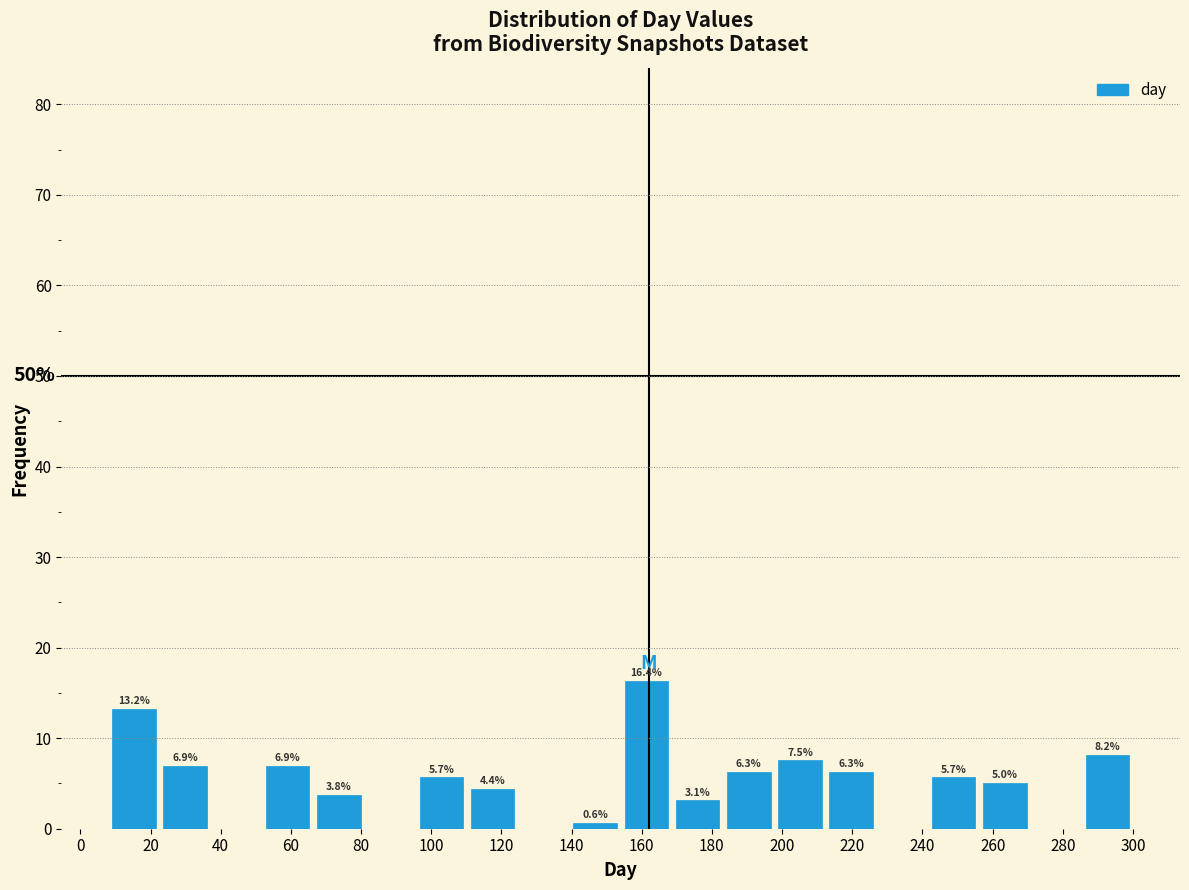

Over which range of the x-axis is the bar tallest?

154.0 to 168.6